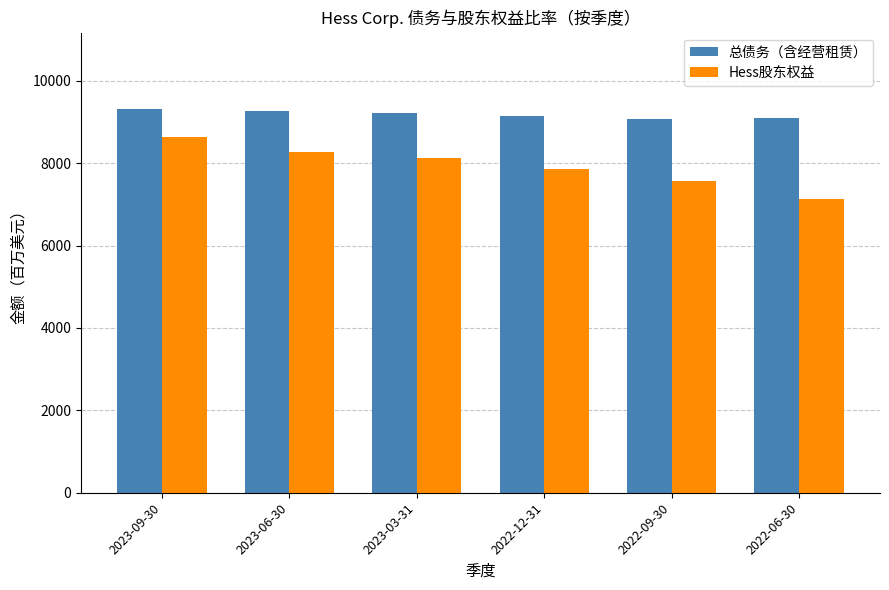

Which series has the widest spread of values?

Hess股东权益